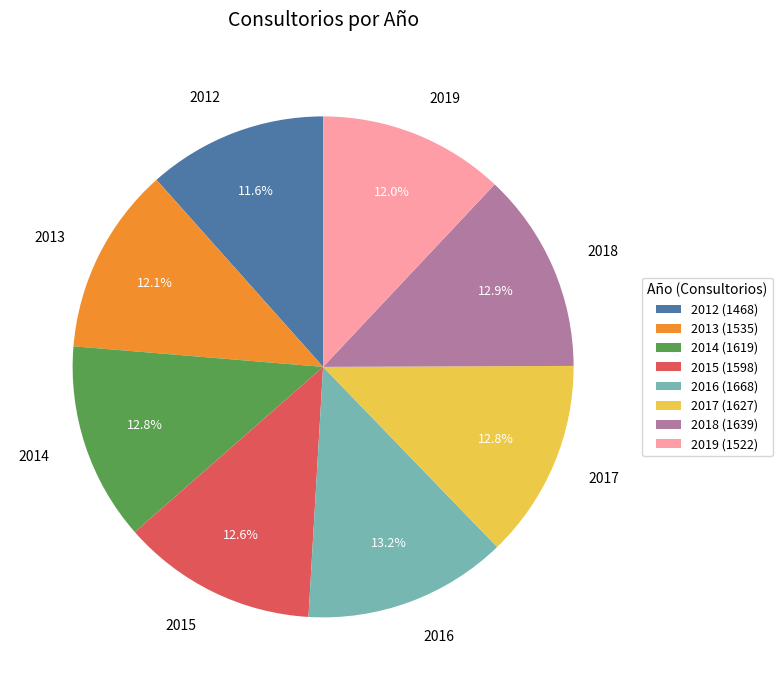

Does 2018 account for over 50% of the chart?

No